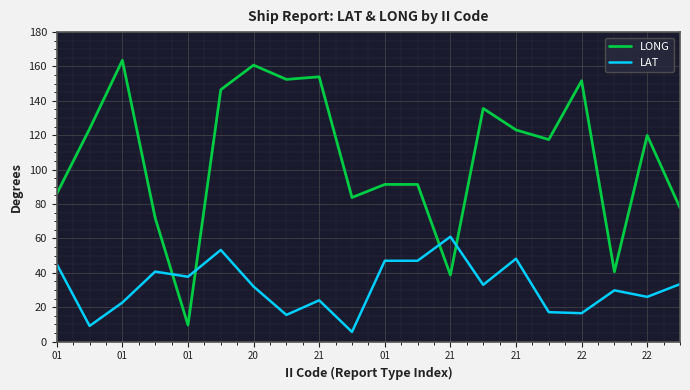

What is the maximum value for LAT?

61.0